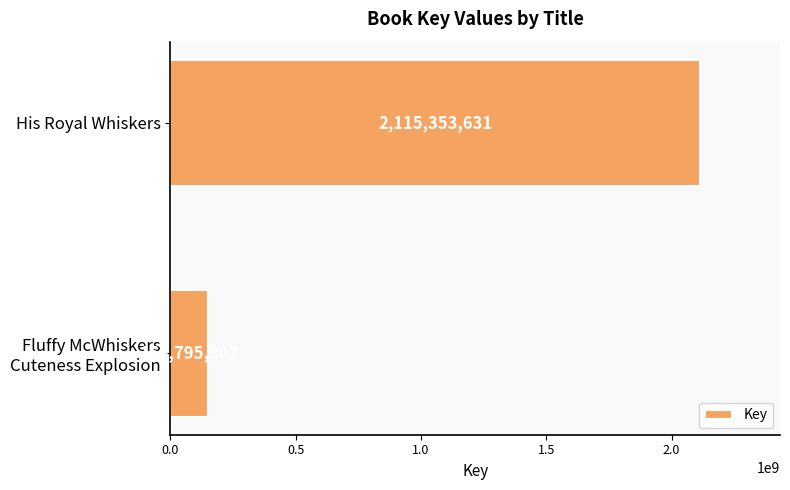

True or false: the data shows 616181967 at His Royal Whiskers.

False